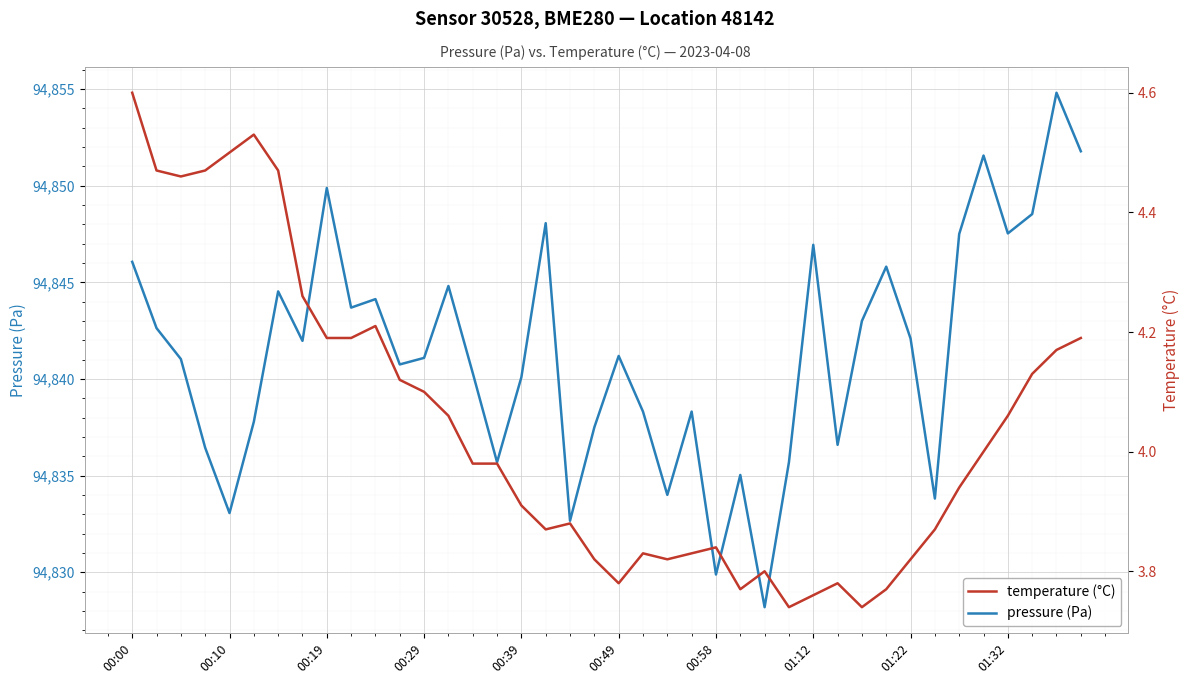

Which category has the lowest value in the temperature (°C) series?

27